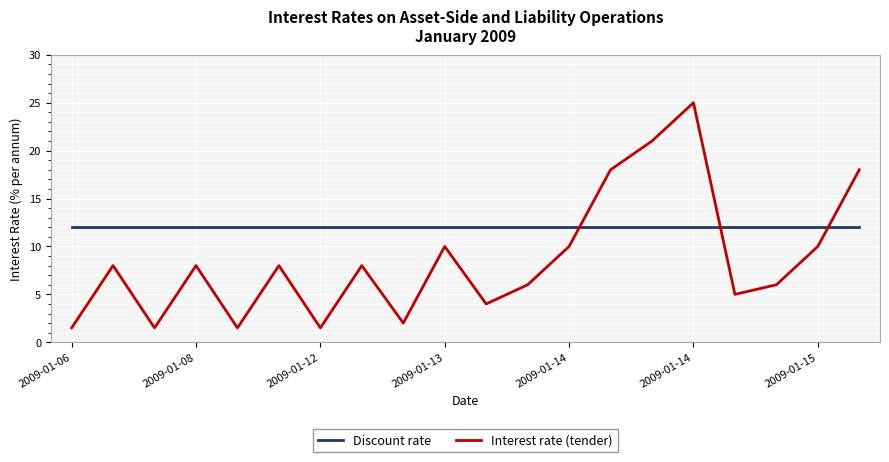

Which series has the largest range (max minus min)?

Interest rate (tender)